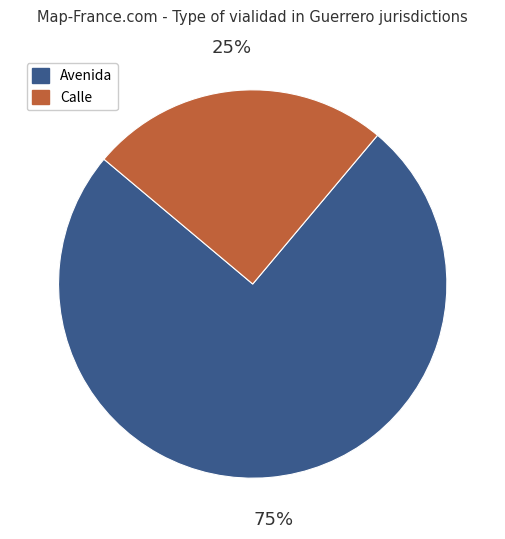

Which slice is the largest?

Avenida